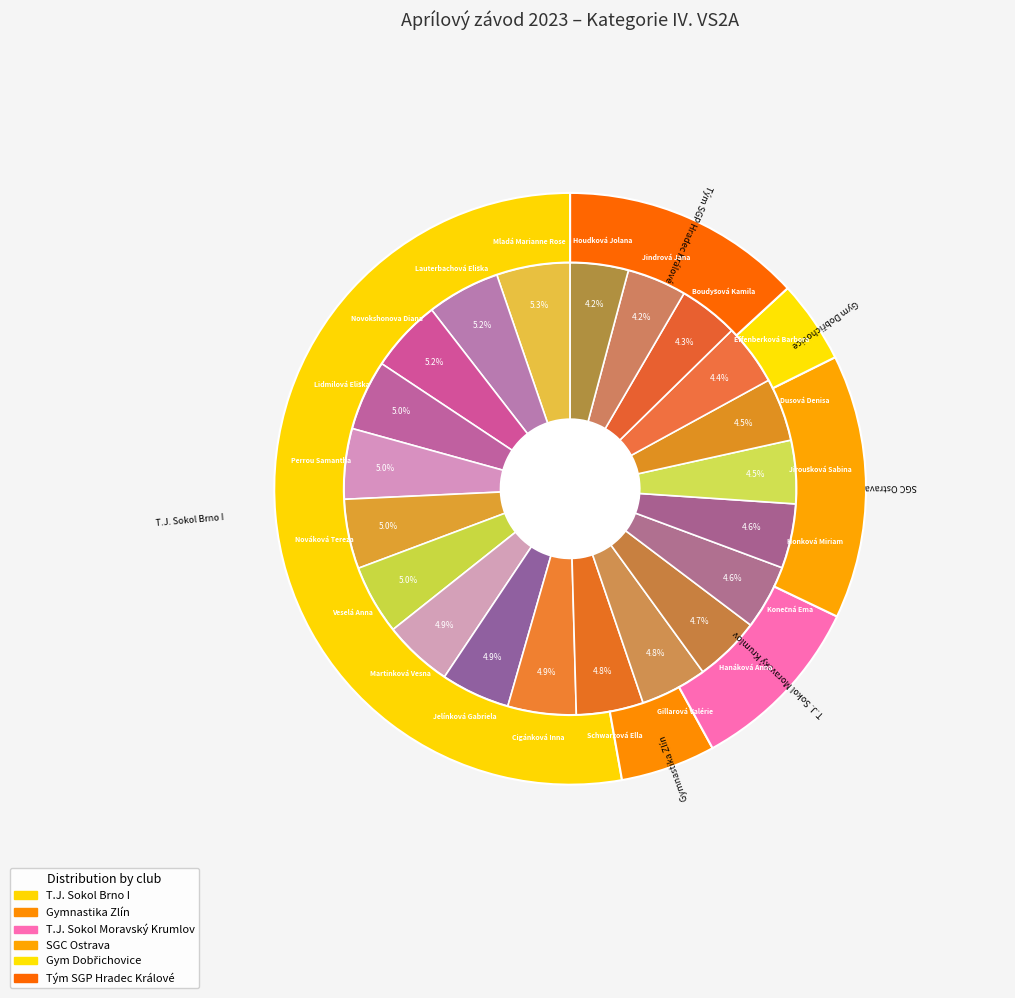

Which has a higher value, Martinková Vesna or Schwarzová Ella?

Martinková Vesna